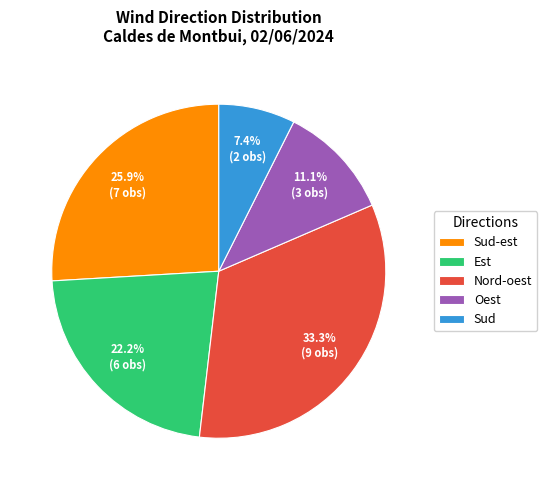

How many segments does this pie chart have?

5